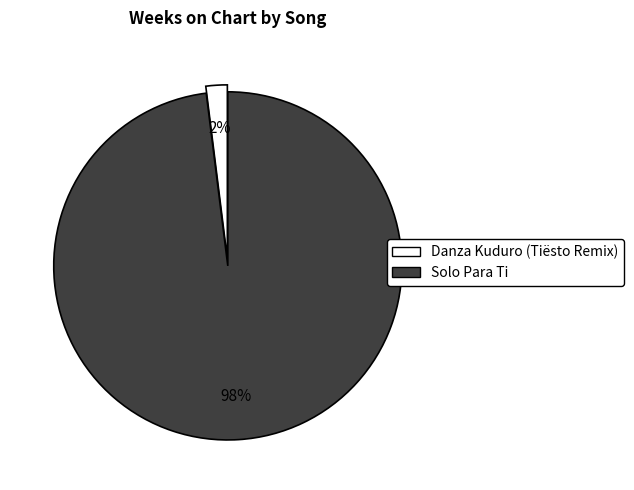

How many slices are in this pie chart?

2